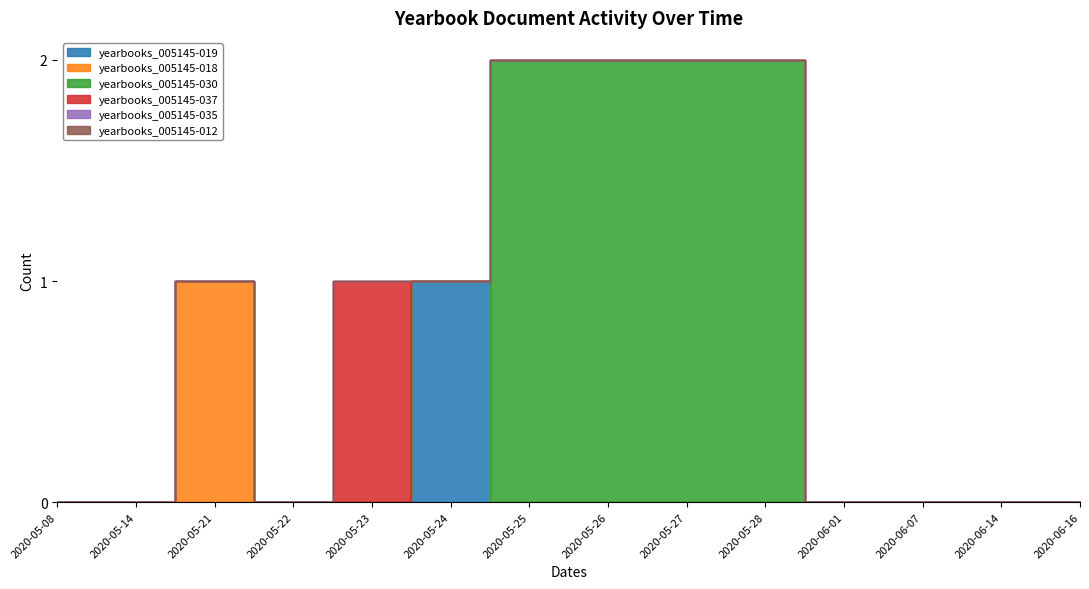

The yearbooks_005145-018 series shows -1 at 2020-06-07. True or false?

False